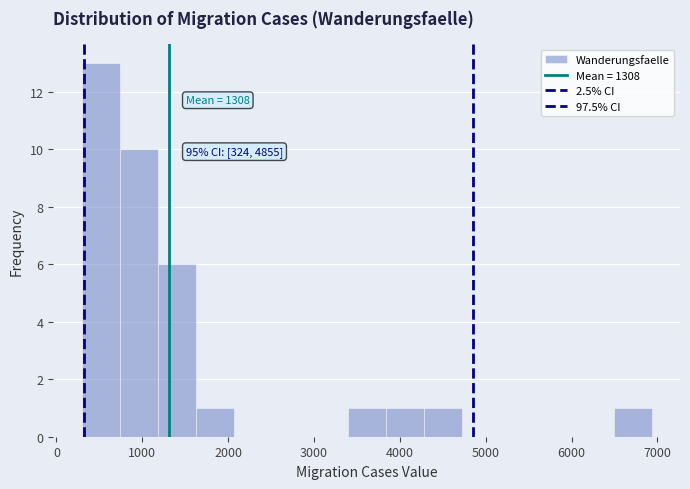

Which range on the x-axis has the tallest bar?

300 to 700